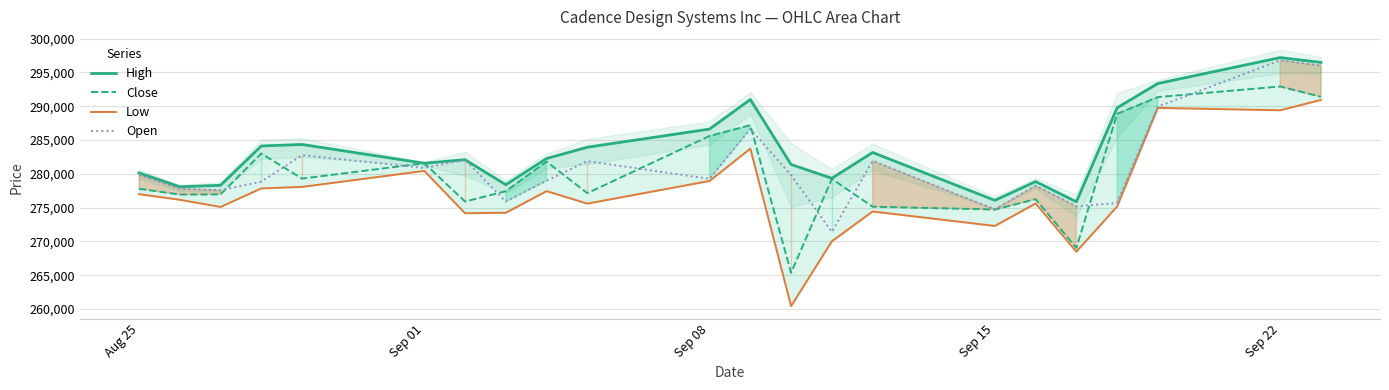

At which label does Close reach its peak?

Sep 22